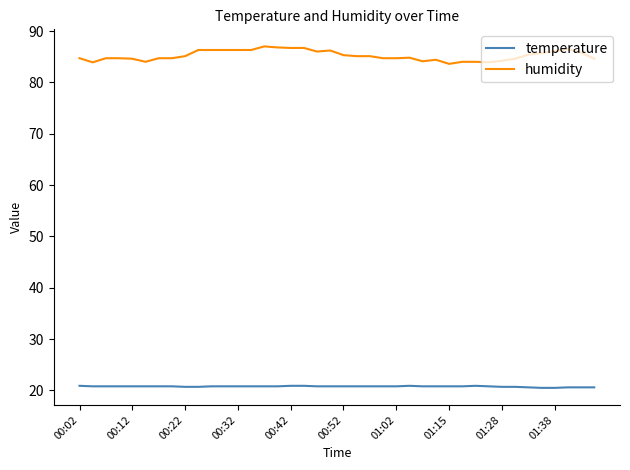

What is the difference between the maximum and minimum values in the humidity series?

3.4